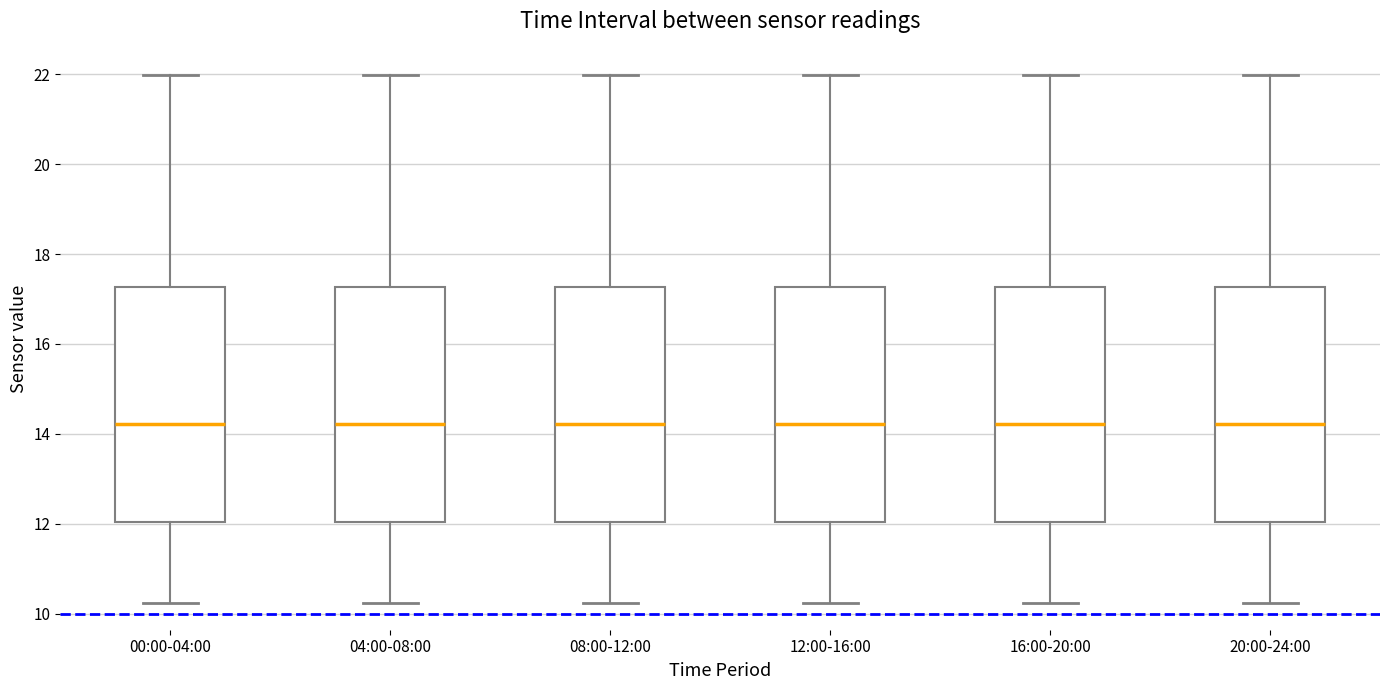

Reading left to right, read every box against the y-axis: the position of its median line, the range the box covers, and the ends of its whiskers. The values are not printed on the chart, so give them approximately, as read against the axis.

00:00-04:00: median 14.2, box 12.0 to 17.2, whiskers 10.2 to 22.0
04:00-08:00: median 14.2, box 12.0 to 17.2, whiskers 10.2 to 22.0
08:00-12:00: median 14.2, box 12.0 to 17.2, whiskers 10.2 to 22.0
12:00-16:00: median 14.2, box 12.0 to 17.2, whiskers 10.2 to 22.0
16:00-20:00: median 14.2, box 12.0 to 17.2, whiskers 10.2 to 22.0
20:00-24:00: median 14.2, box 12.0 to 17.2, whiskers 10.2 to 22.0